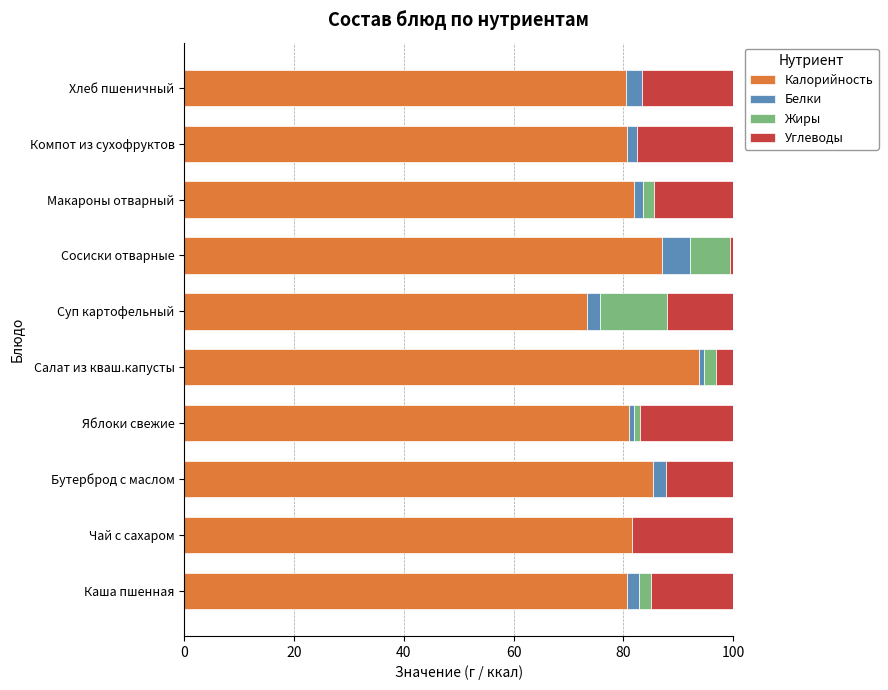

What is the highest value of the Калорийность series?

93.8